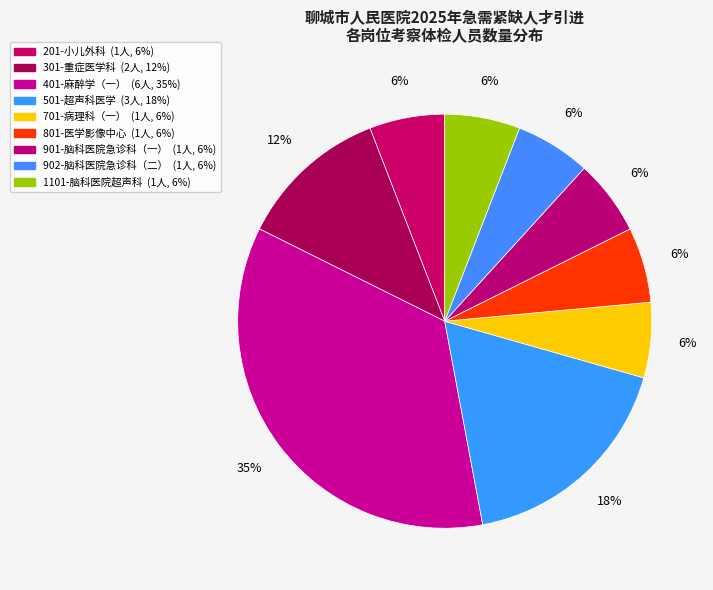

True or false: 1101-脑科医院超声科 accounts for 6% of the total.

True